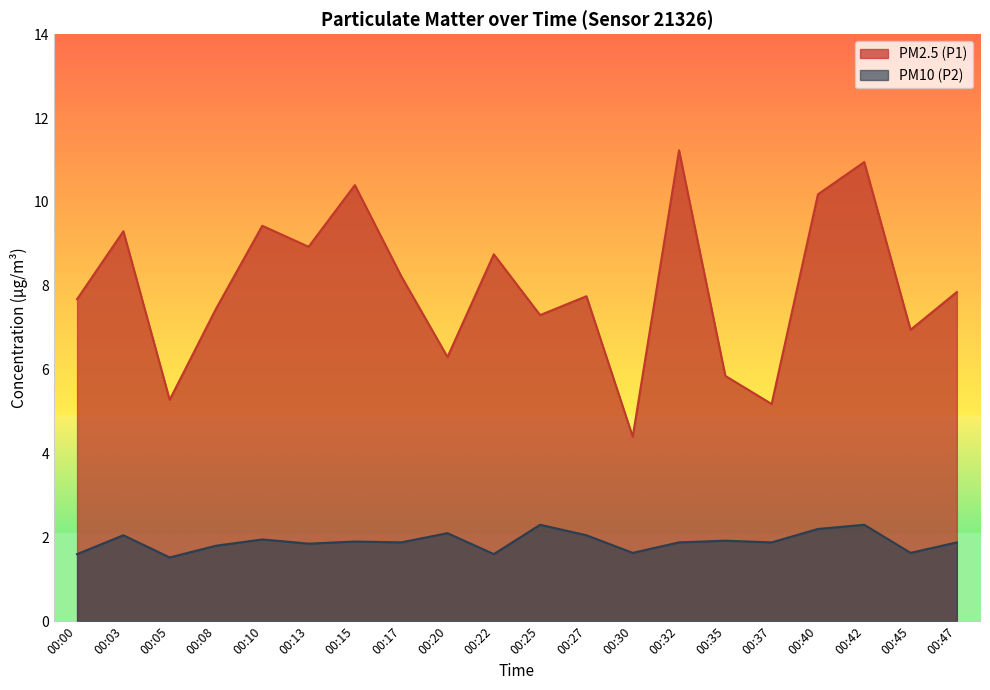

In PM10 (P2), how many points are lower than both neighbors (excluding endpoints)?

7